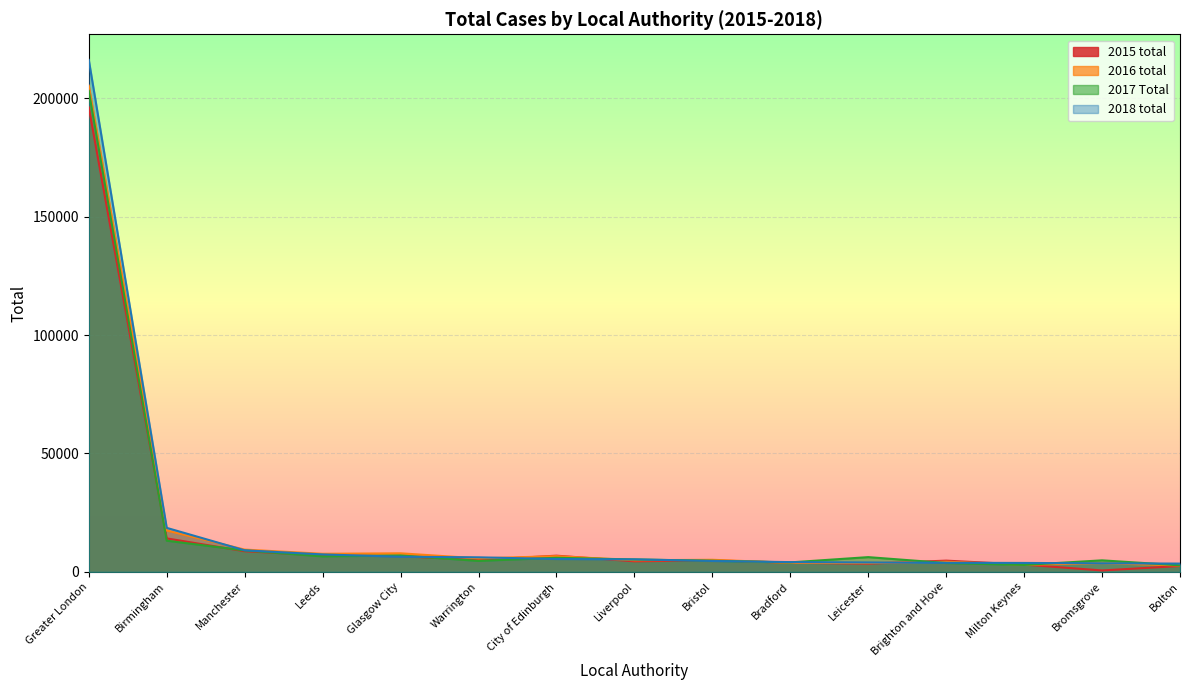

The value of 2015 total at Liverpool is 4473. True or false?

True